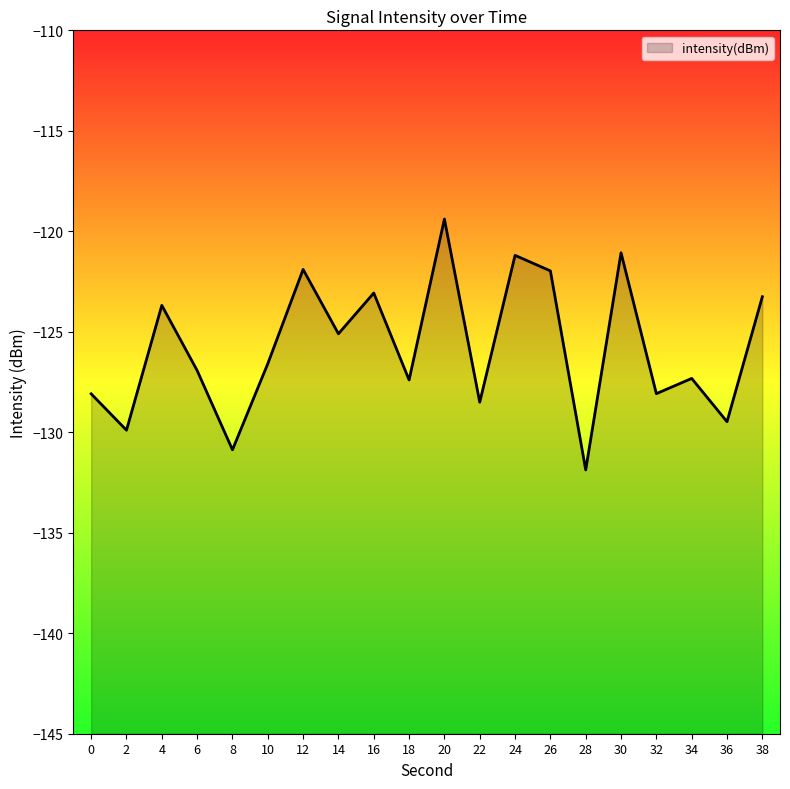

True or false: the data has more than 2 interior local peaks.

True